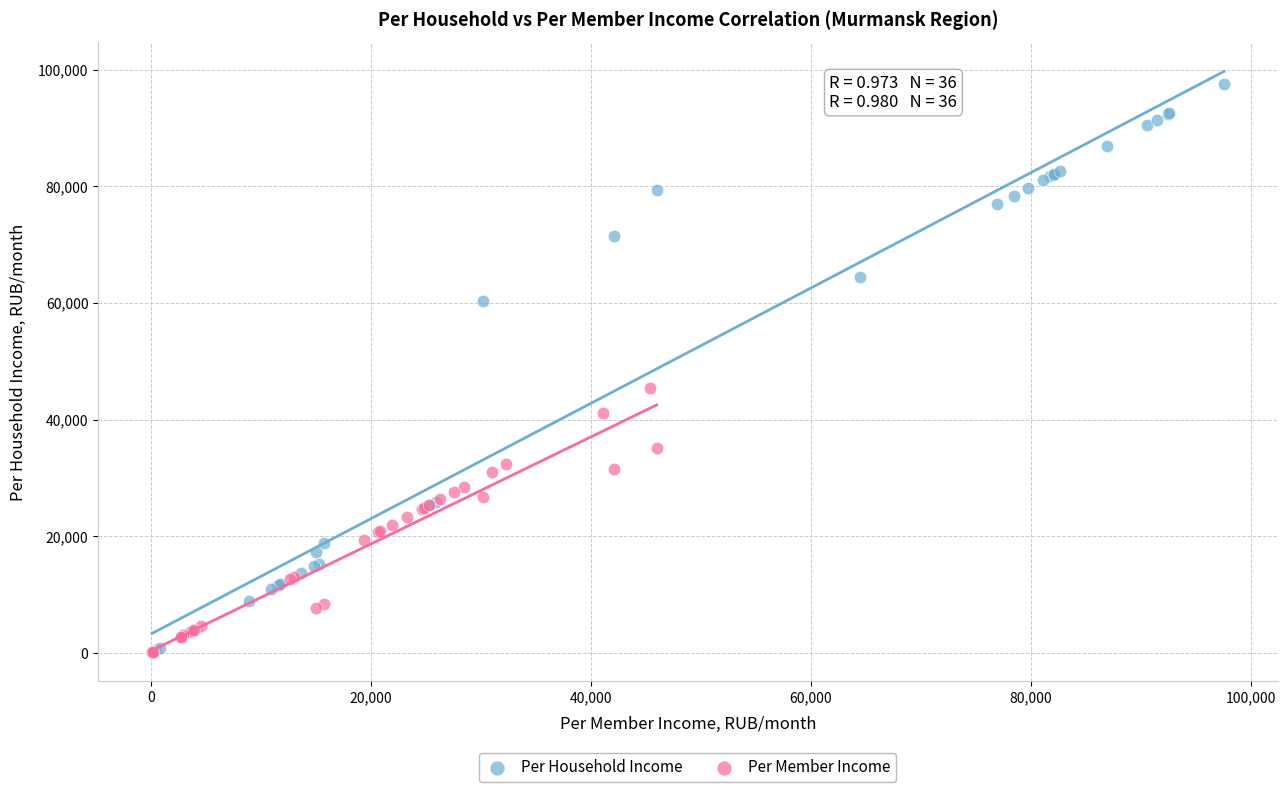

Which series reaches the maximum Y coordinate?

Per Household Income